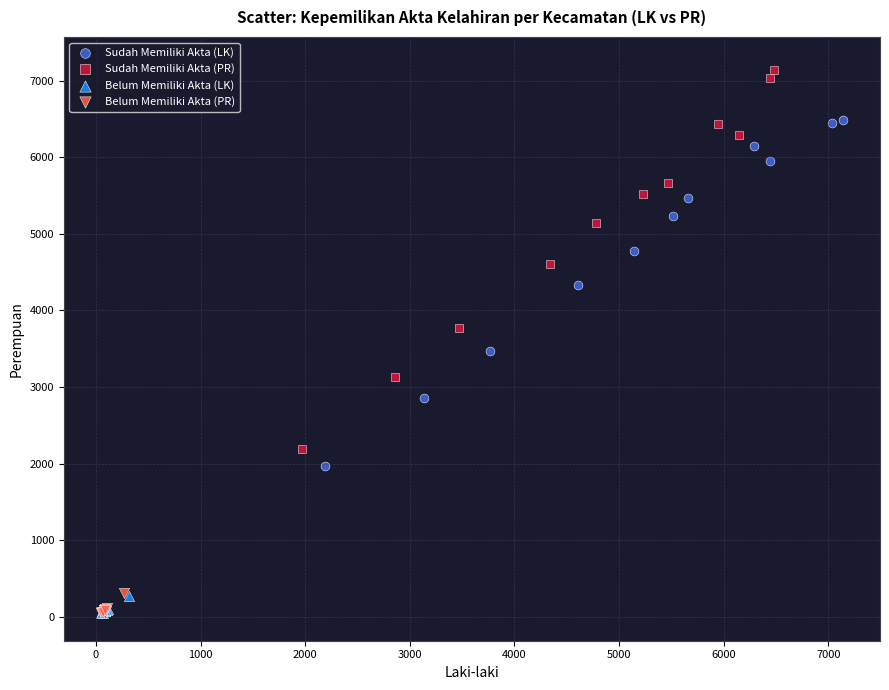

Which series reaches the maximum Y coordinate?

Sudah Memiliki Akta (PR)